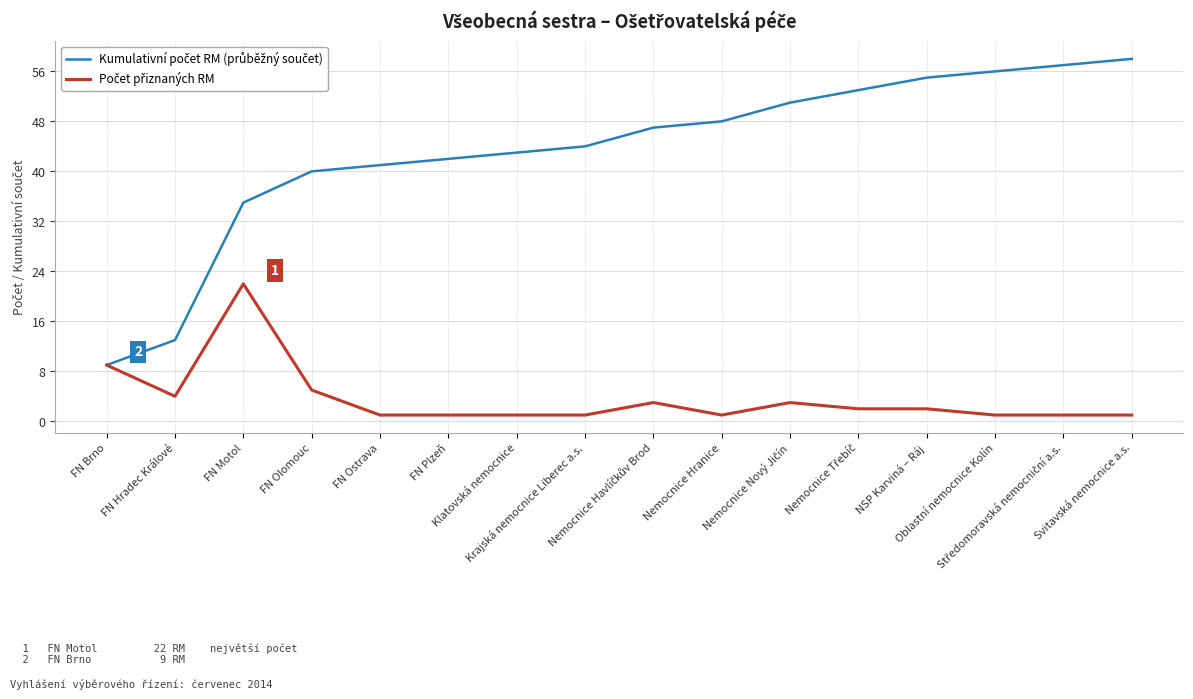

What is the maximum value shown in the chart?

58